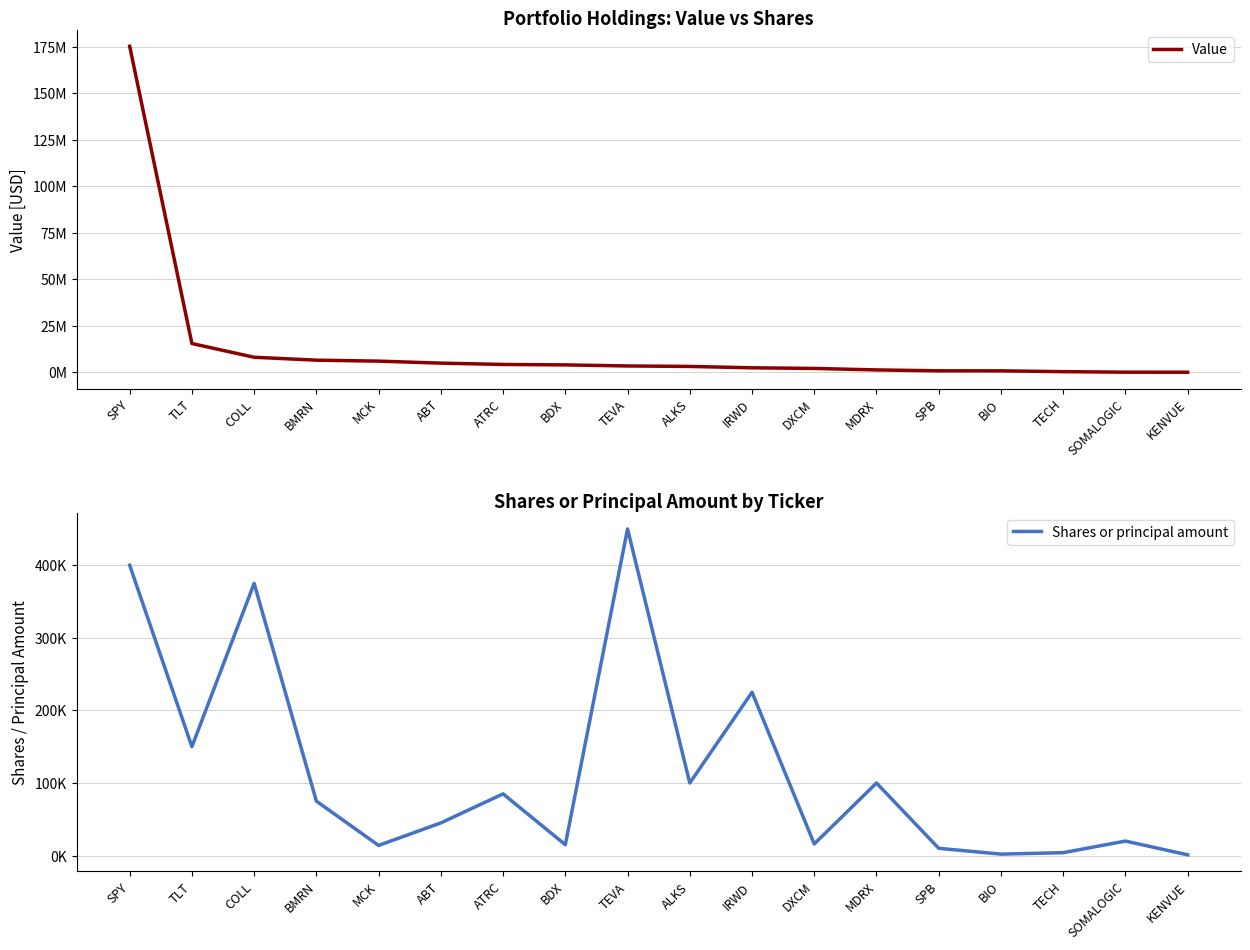

At COLL, list the series in order from largest to smallest.

Value, Shares or principal amount